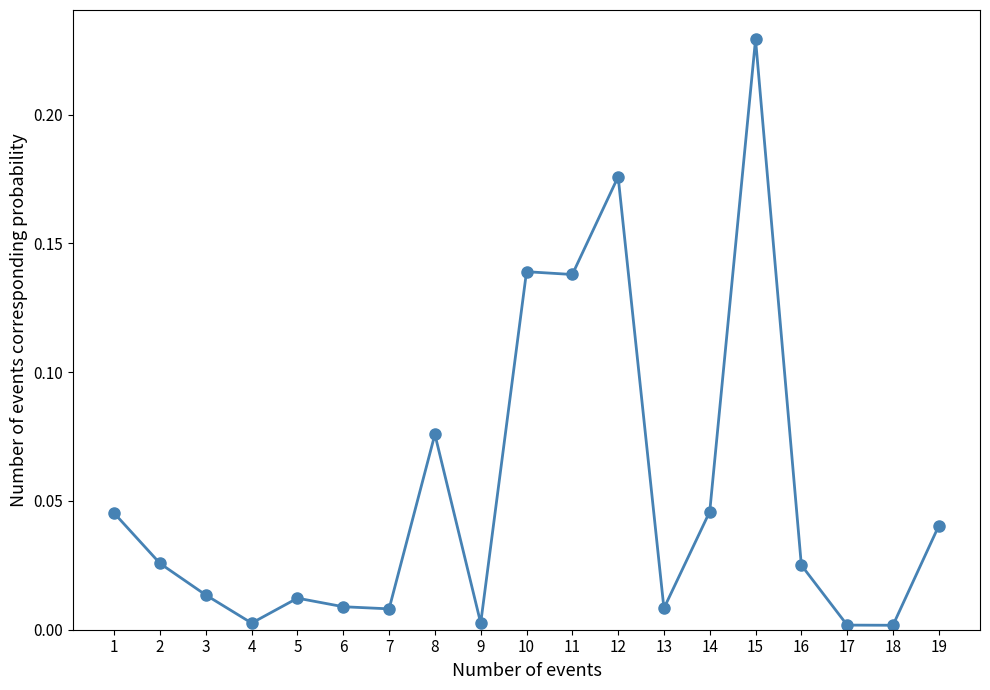

True or false: the data has more than 2 interior local peaks.

True